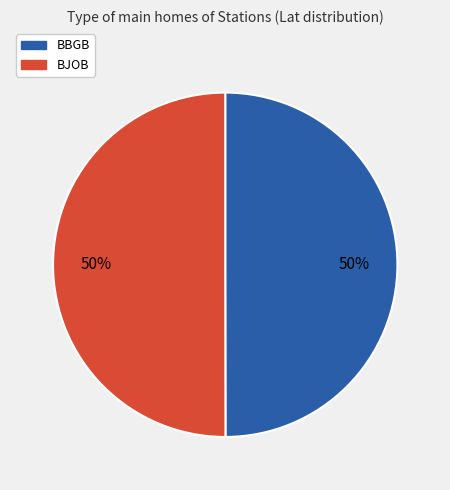

Is the sum of BJOB and BBGB greater than half?

Yes